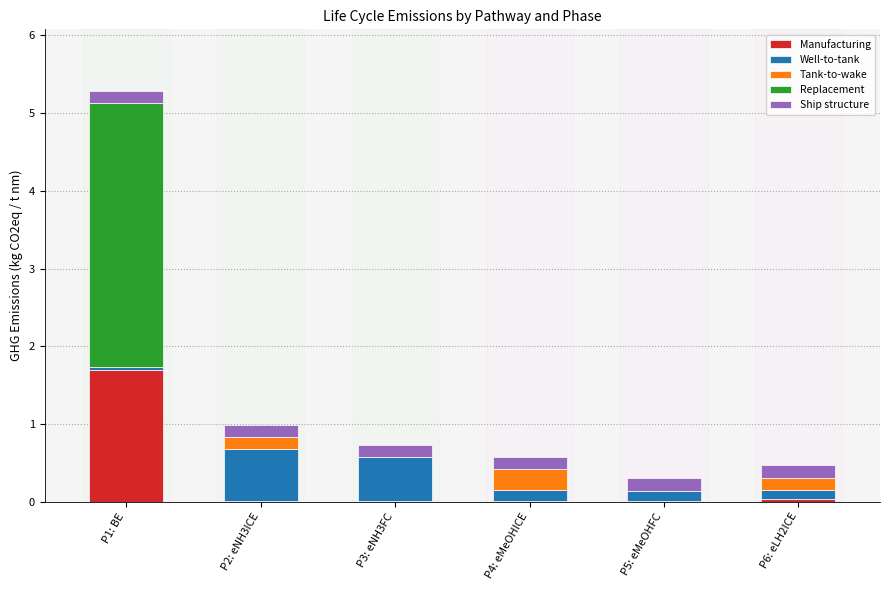

What are all the series names shown in the legend?

Manufacturing, Well-to-tank, Tank-to-wake, Replacement, Ship structure